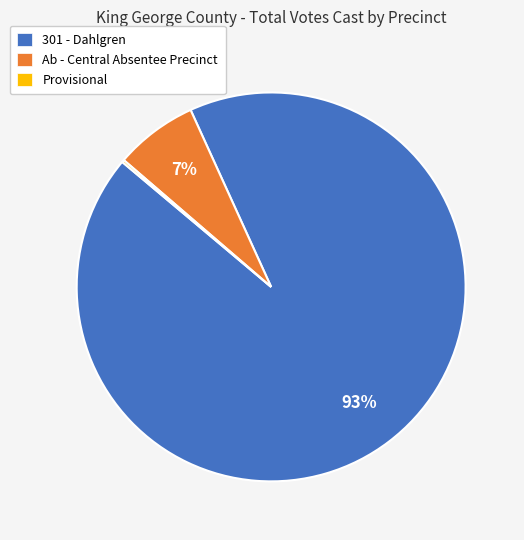

Between 301 - Dahlgren and Ab - Central Absentee Precinct, which is larger?

301 - Dahlgren